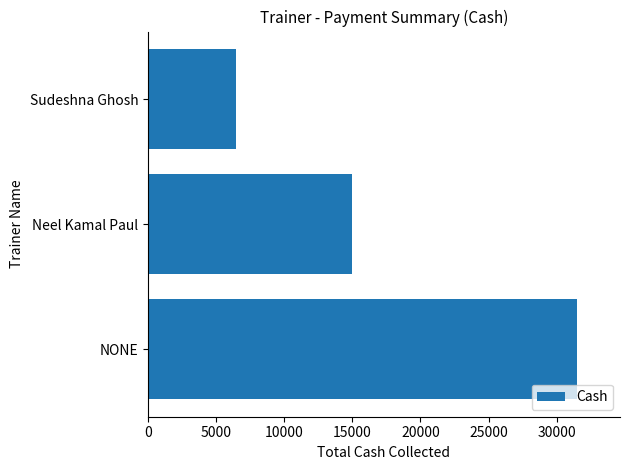

Rank the categories by value from highest to lowest.

NONE, Neel Kamal Paul, Sudeshna Ghosh